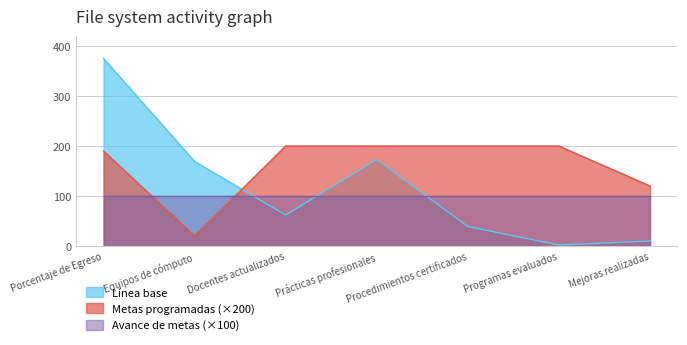

Is it true that Línea base equals 375 at Porcentaje de Egreso?

True